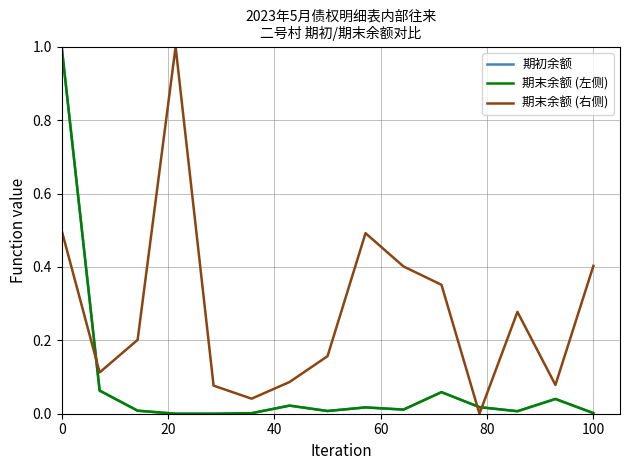

What is the average value of the 期末余额 (左侧) series?

0.1